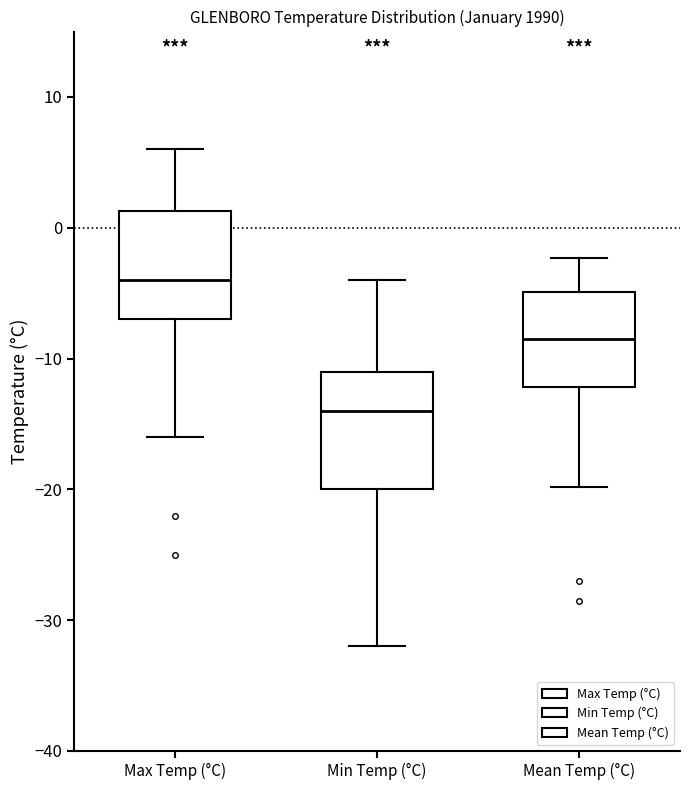

Which box's median line is the lowest?

Min Temp (°C)